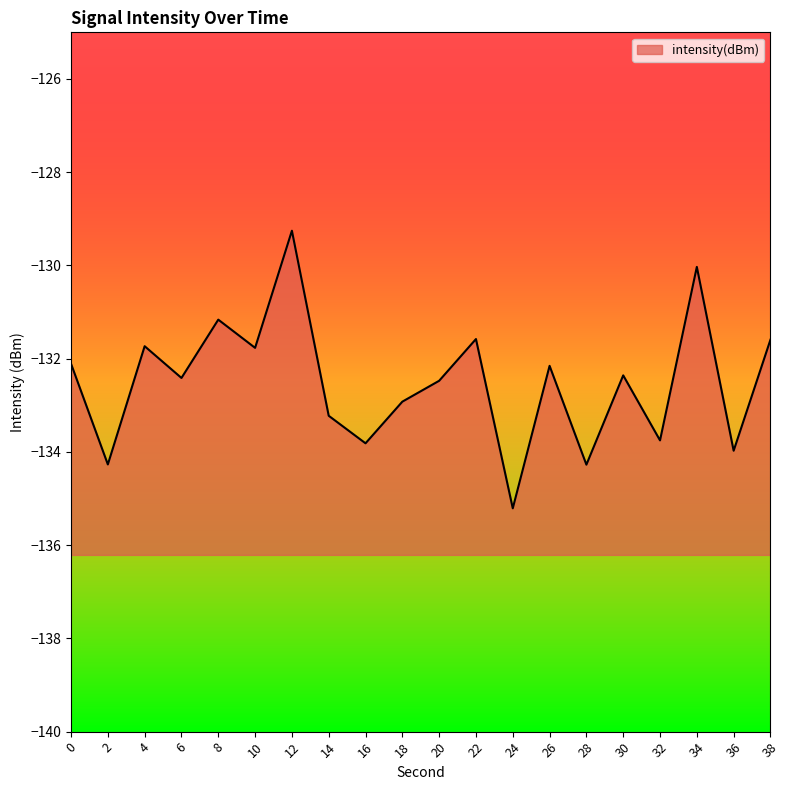

Between 8 and 36, which is larger?

8